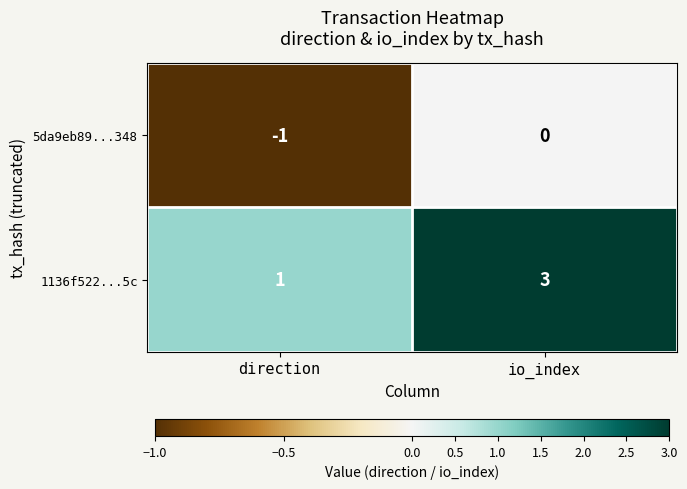

What is the minimum value shown in the chart?

-1